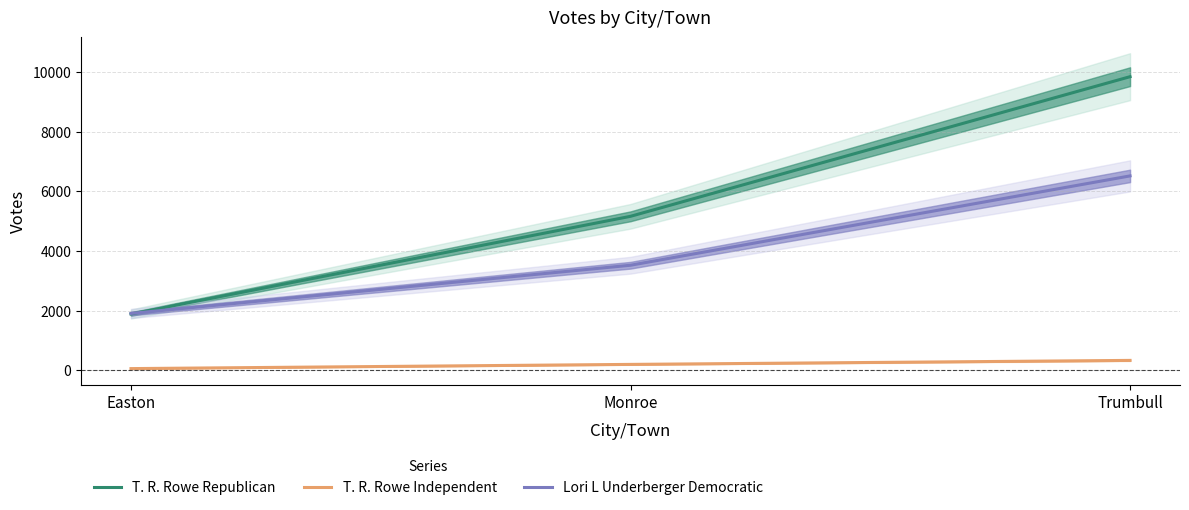

What are all the series names shown in the legend?

T. R. Rowe Republican, T. R. Rowe Independent, Lori L Underberger Democratic